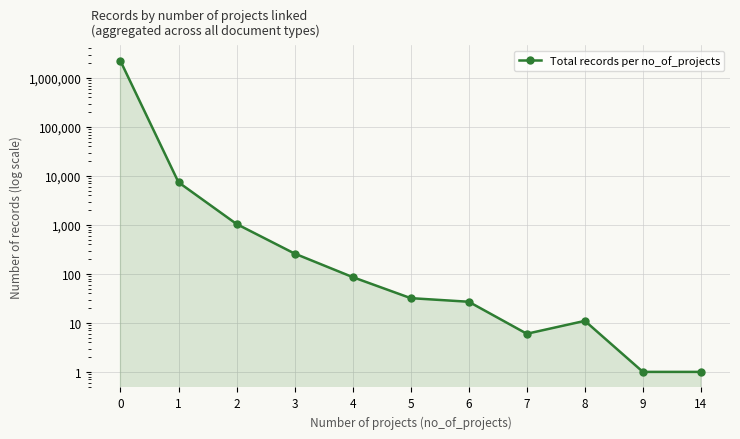

How many points are lower than both their immediate neighbors (excluding endpoints)?

1